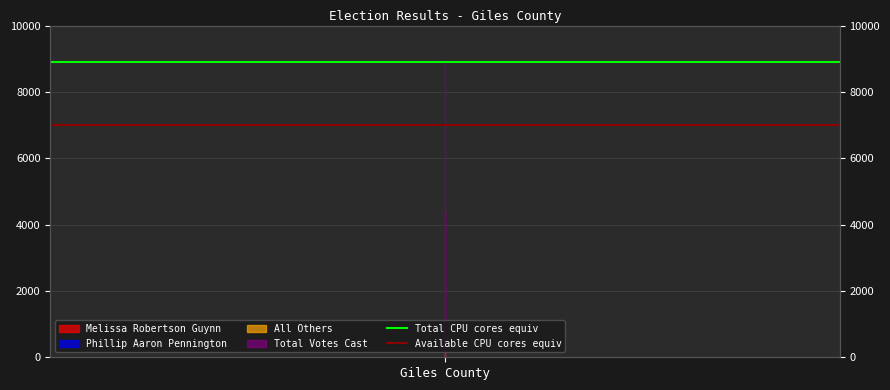

What is the label of the 1st point from the left?

Giles County